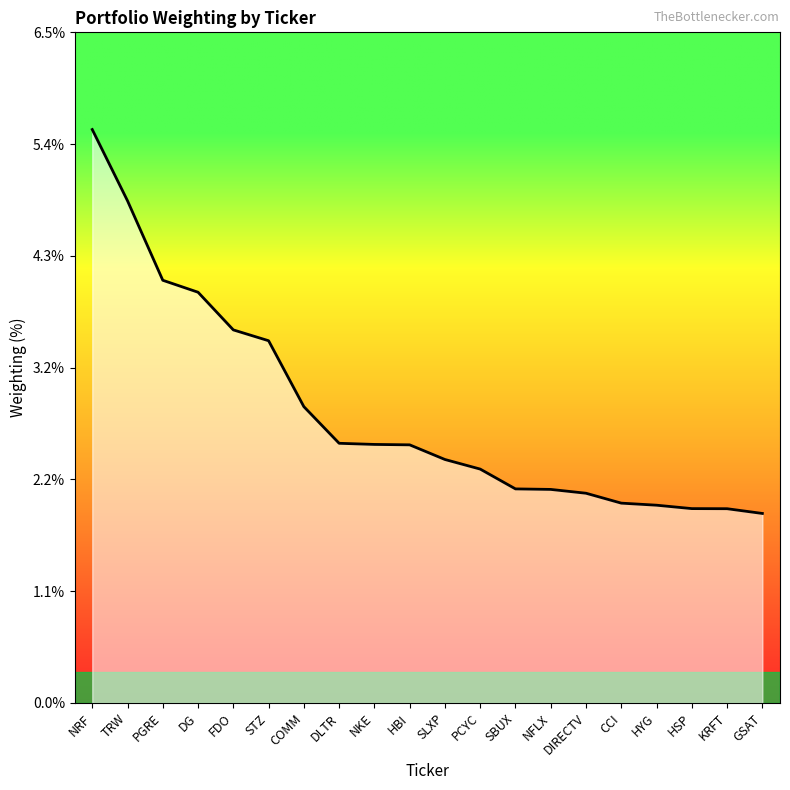

Reading right to left, extract all data points from this chart.

GSAT=1.8	KRFT=1.9	HSP=1.9	HYG=1.9	CCI=1.9	DIRECTV=2.0	NFLX=2.1	SBUX=2.1	PCYC=2.3	SLXP=2.4	HBI=2.5	NKE=2.5	DLTR=2.5	COMM=2.9	STZ=3.5	FDO=3.6	DG=4.0	PGRE=4.1	TRW=4.9	NRF=5.6